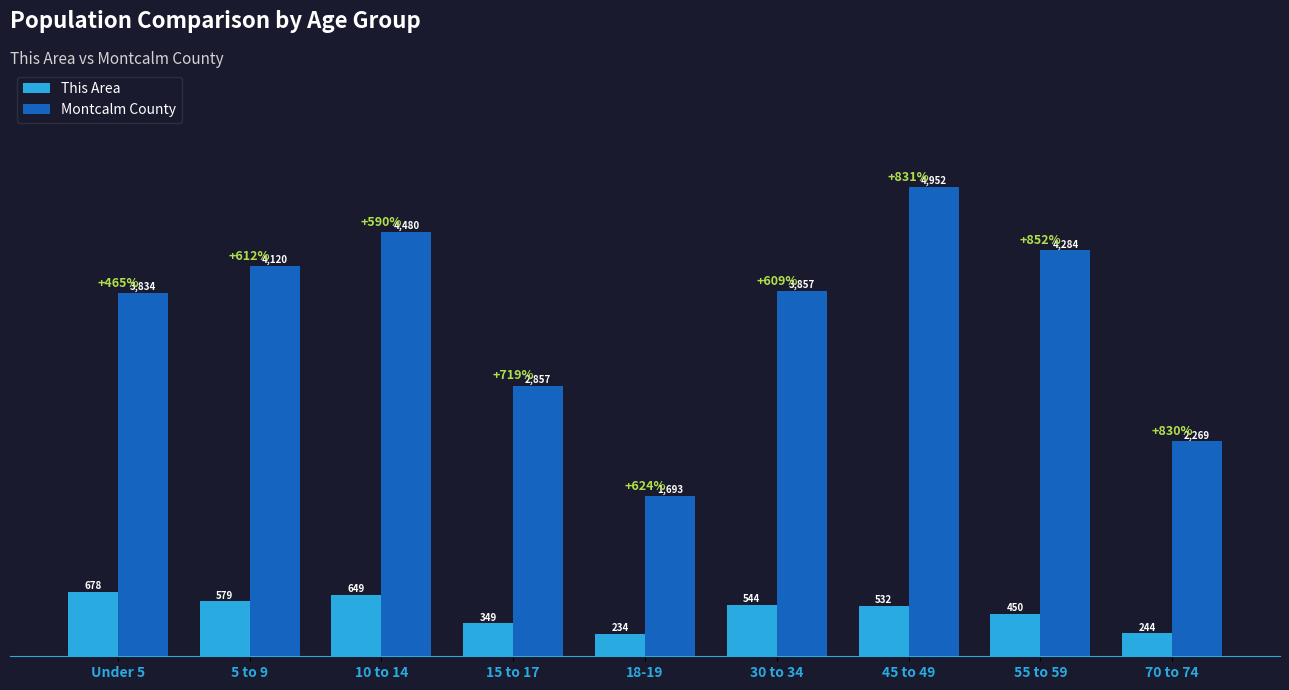

What position from the right is 18-19?

5